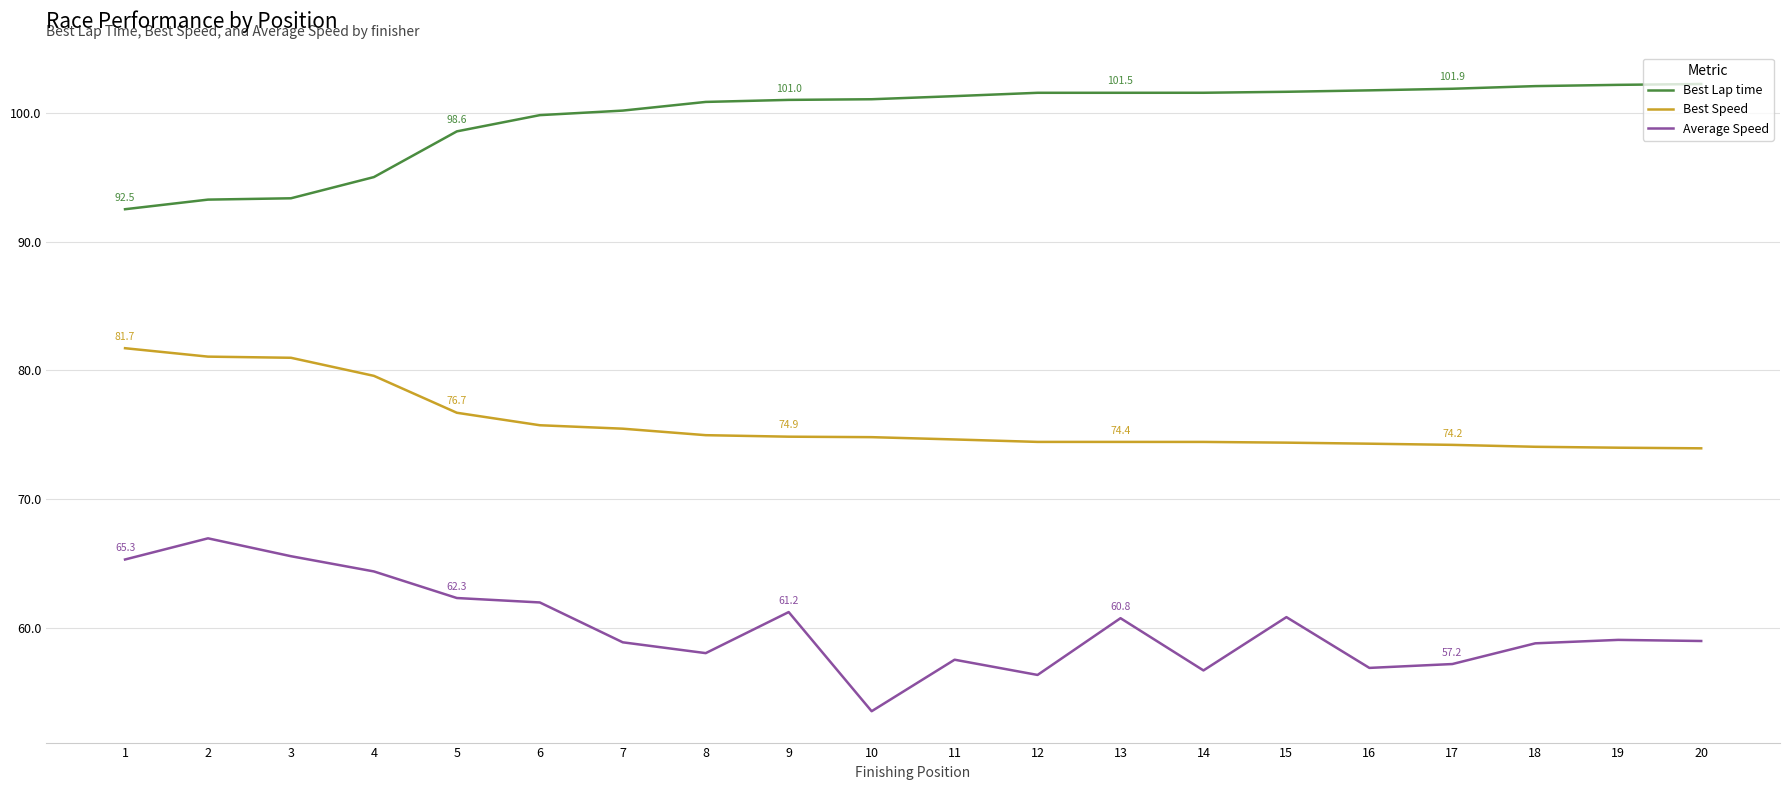

True or false: Best Lap time and Best Speed intersect in this chart.

False